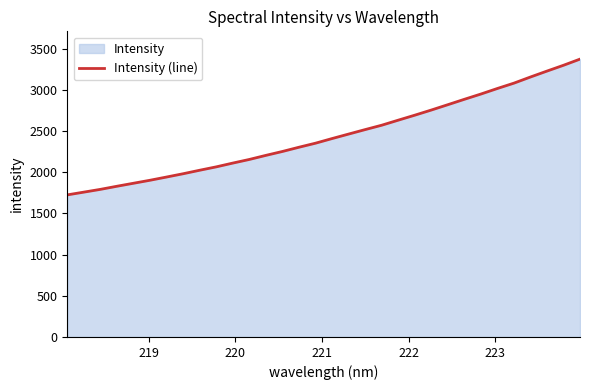

What is the smallest value displayed?

1726.1